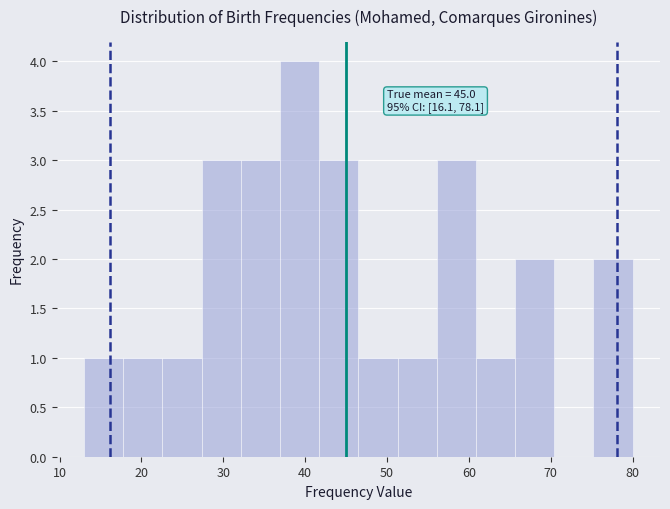

Over which range of the x-axis is the bar tallest?

37 to 42